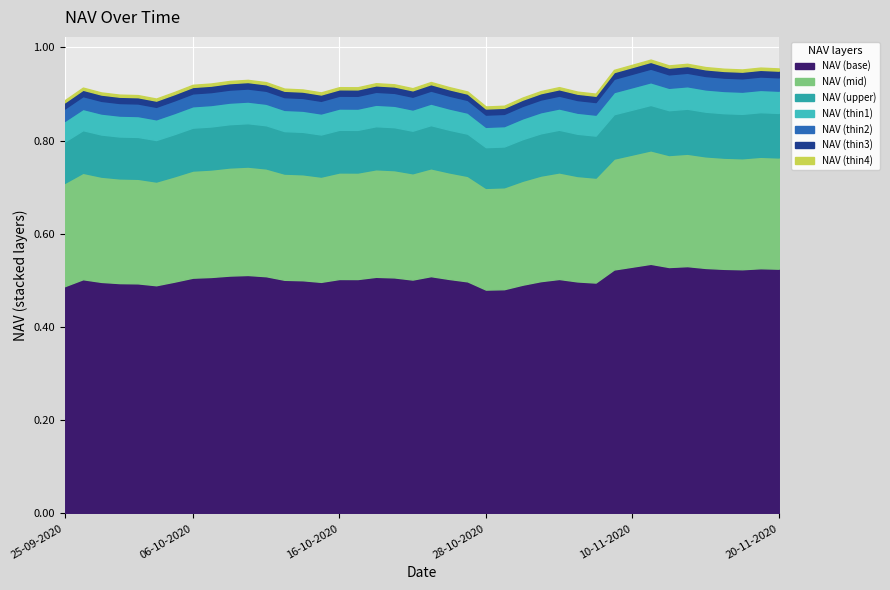

What is the sum of all NAV values?

36.8